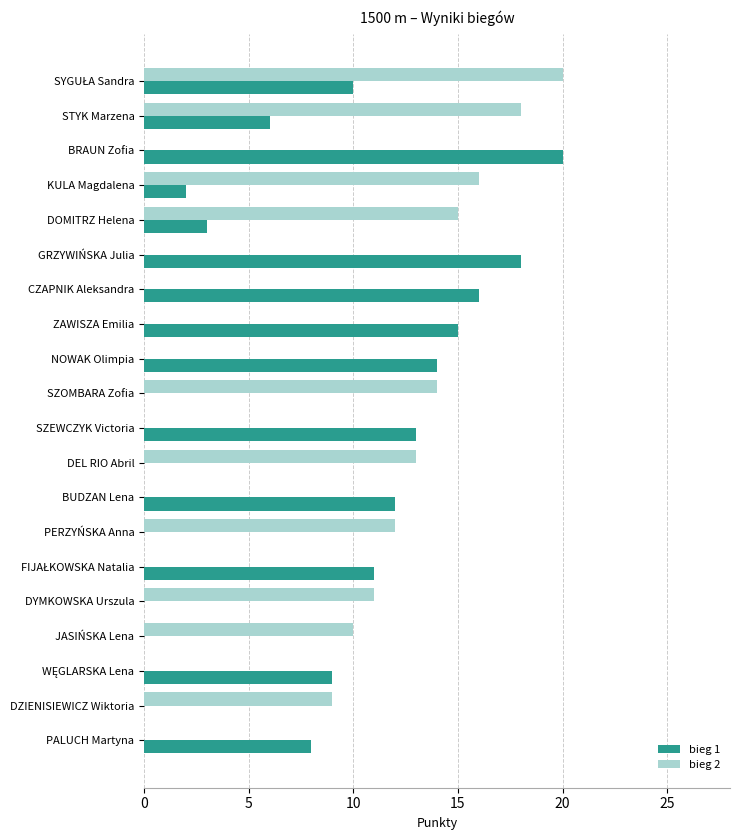

What is the sum of all bieg 1 values?

157